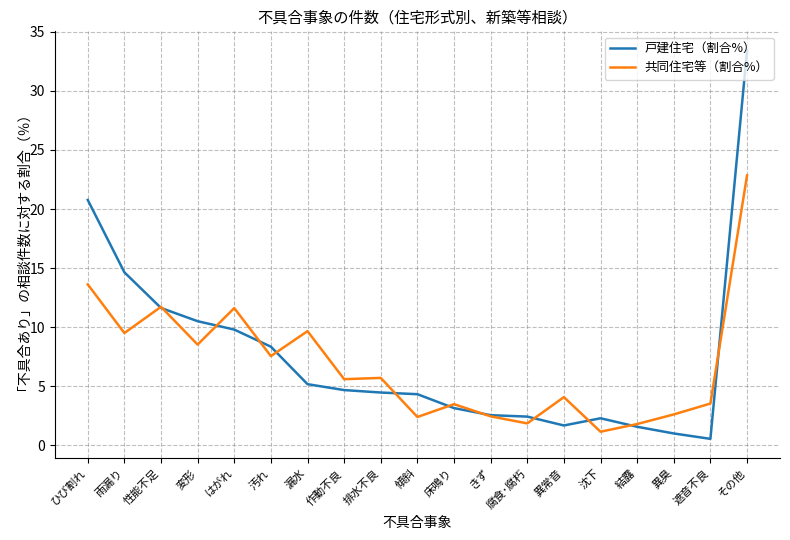

At 傾斜, list the series in order from largest to smallest.

戸建住宅（割合%）, 共同住宅等（割合%）